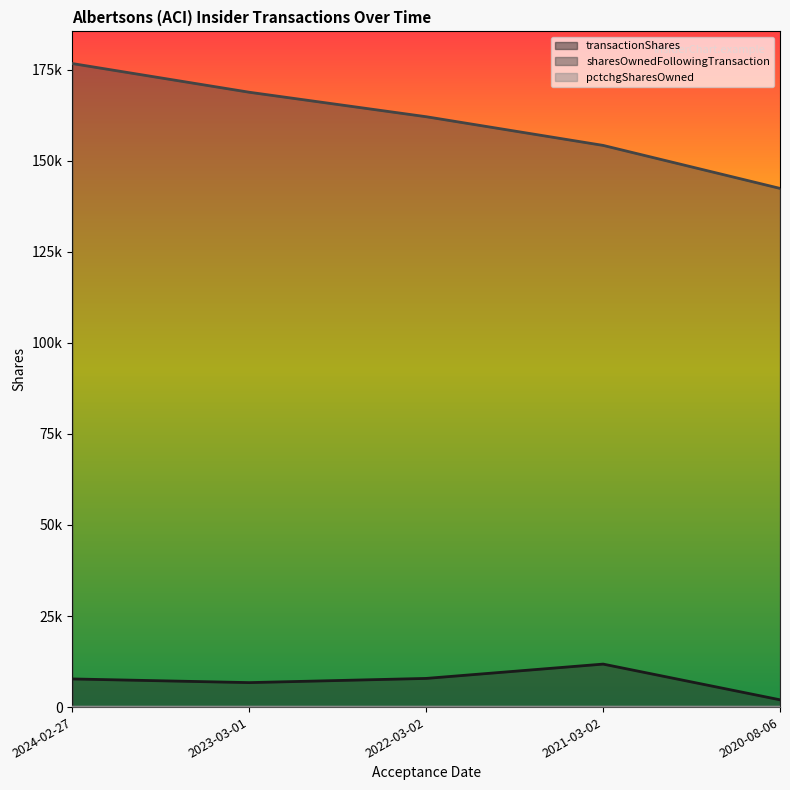

Count the number of categories in the chart.

5